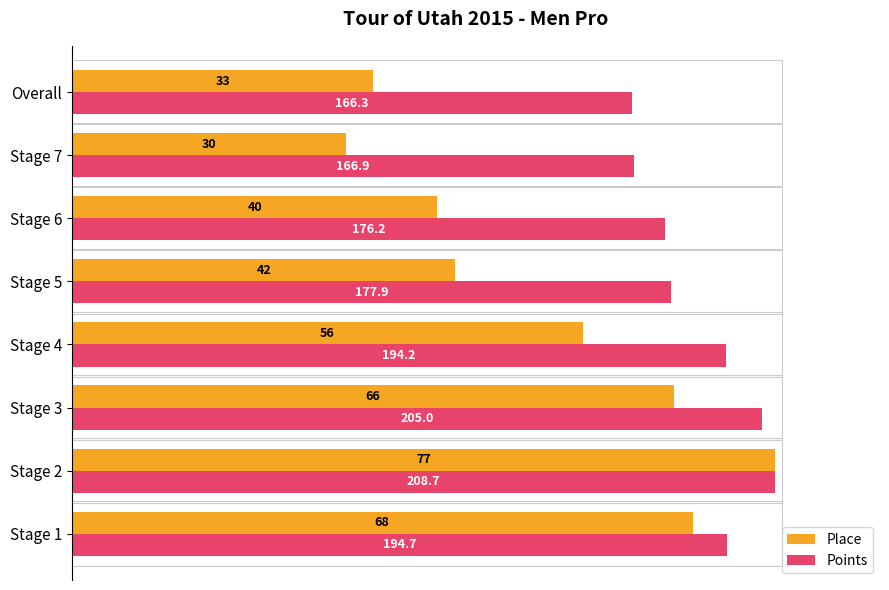

What are all the series names shown in the legend?

Place, Points